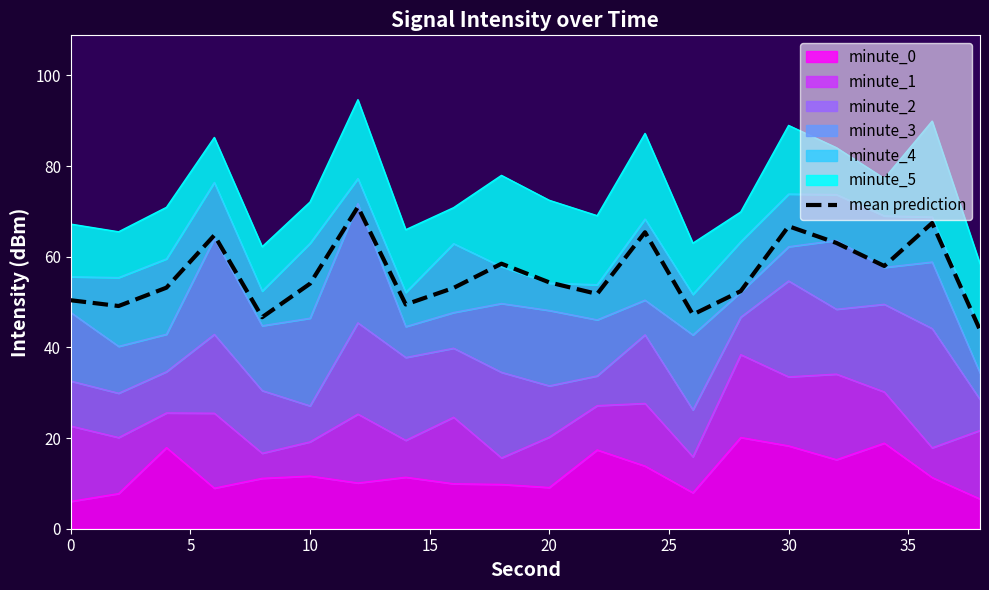

Reading right to left, transcribe all the data shown in this chart.

43.8	67.4	57.9	63.0	66.7	52.4	47.2	65.4	51.8	54.3	58.5	53.1	49.5	71.0	54.0	46.7	64.7	53.2	49.1	50.4